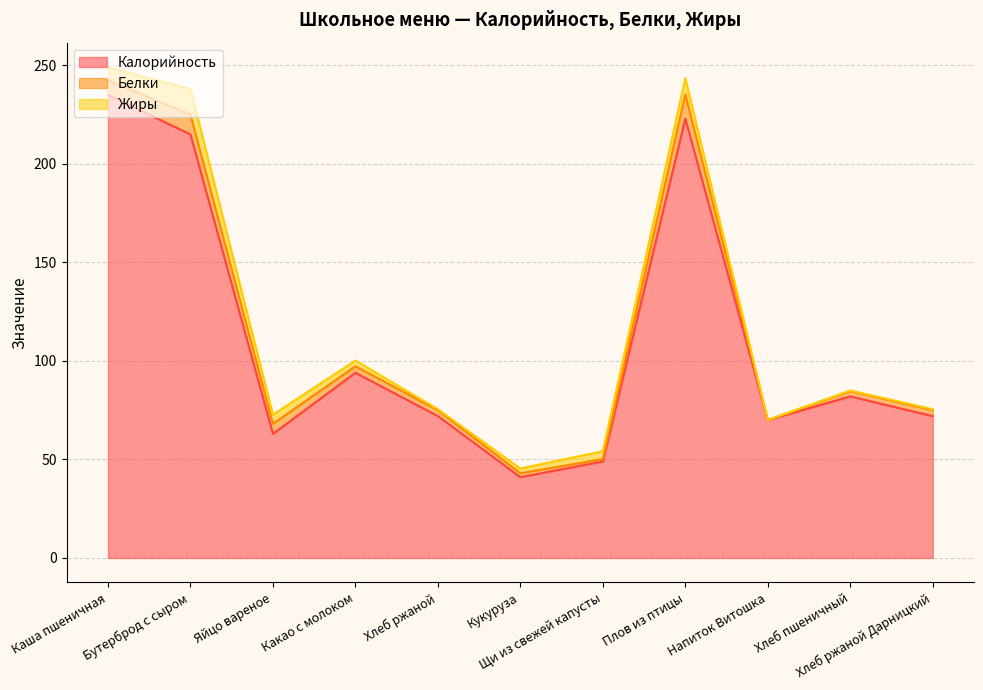

At which category does Калорийность reach its first local peak?

Какао с молоком